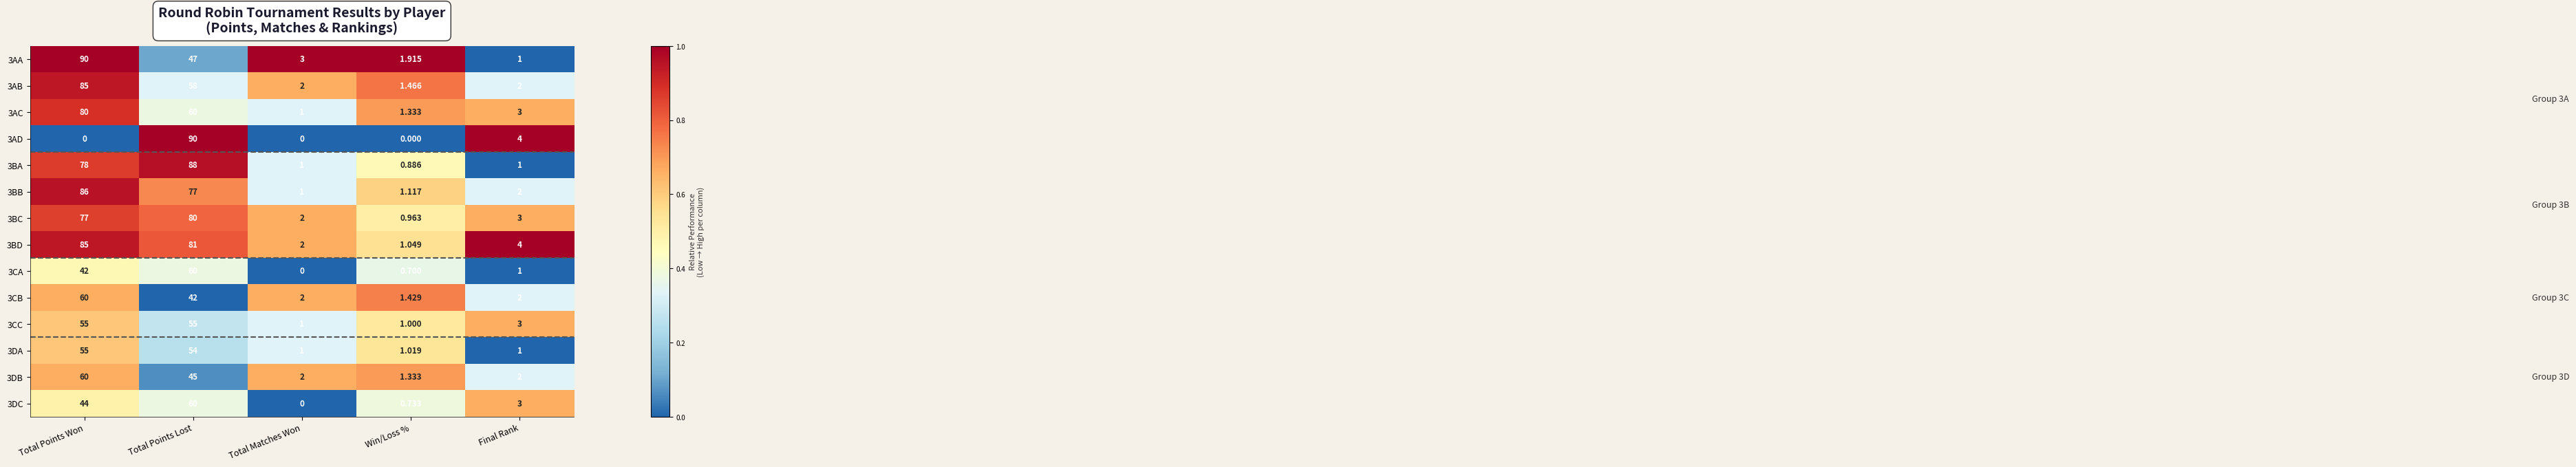

At which label does 3AB first exceed 2?

Total Points Won